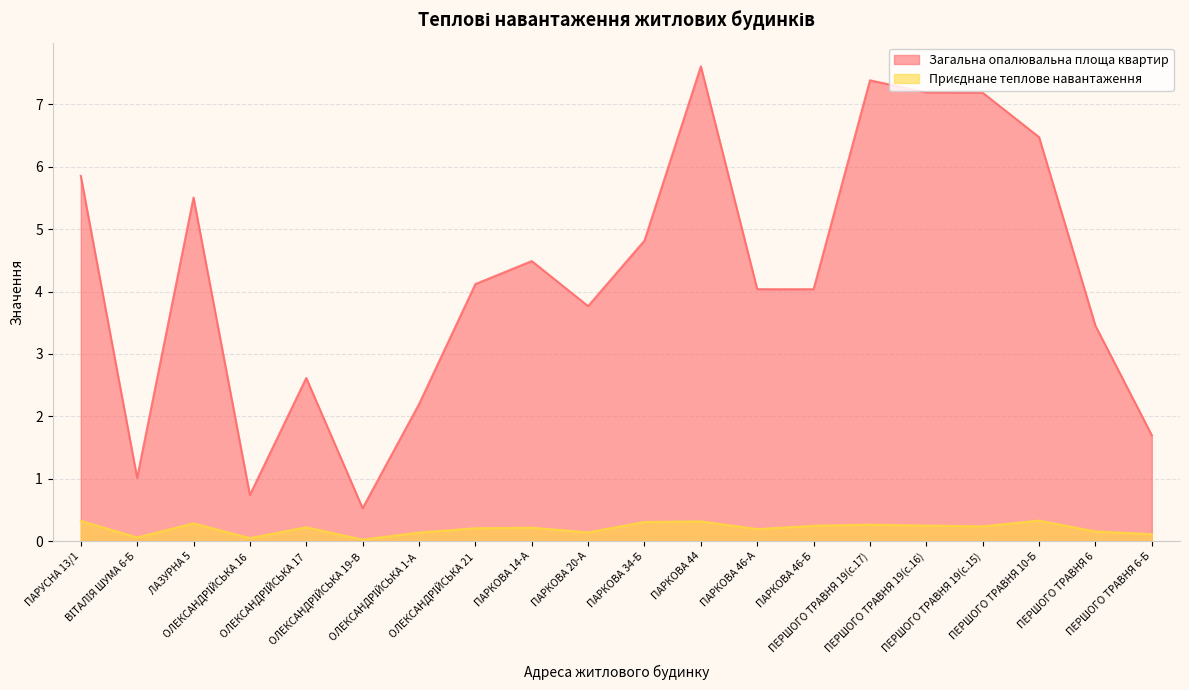

True or false: Загальна опалювальна площа квартир and Приєднане теплове навантаження cross at least once.

False